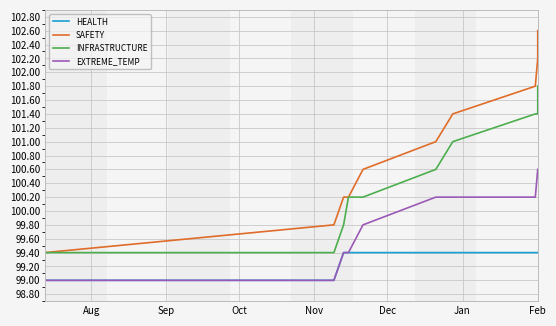

True or false: INFRASTRUCTURE and HEALTH intersect in this chart.

False